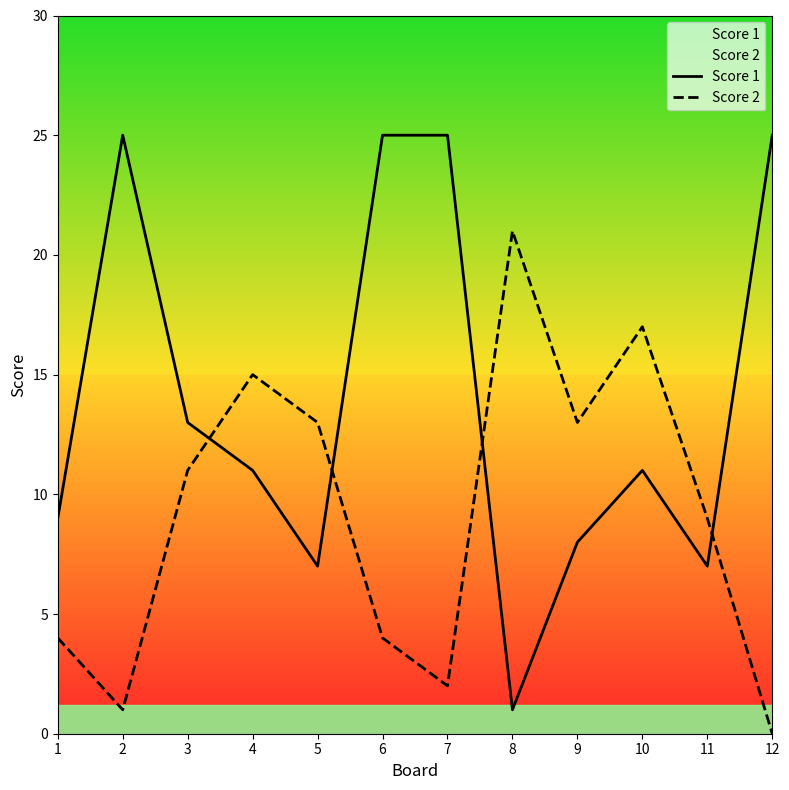

At how many categories does at least one series exceed 2?

12